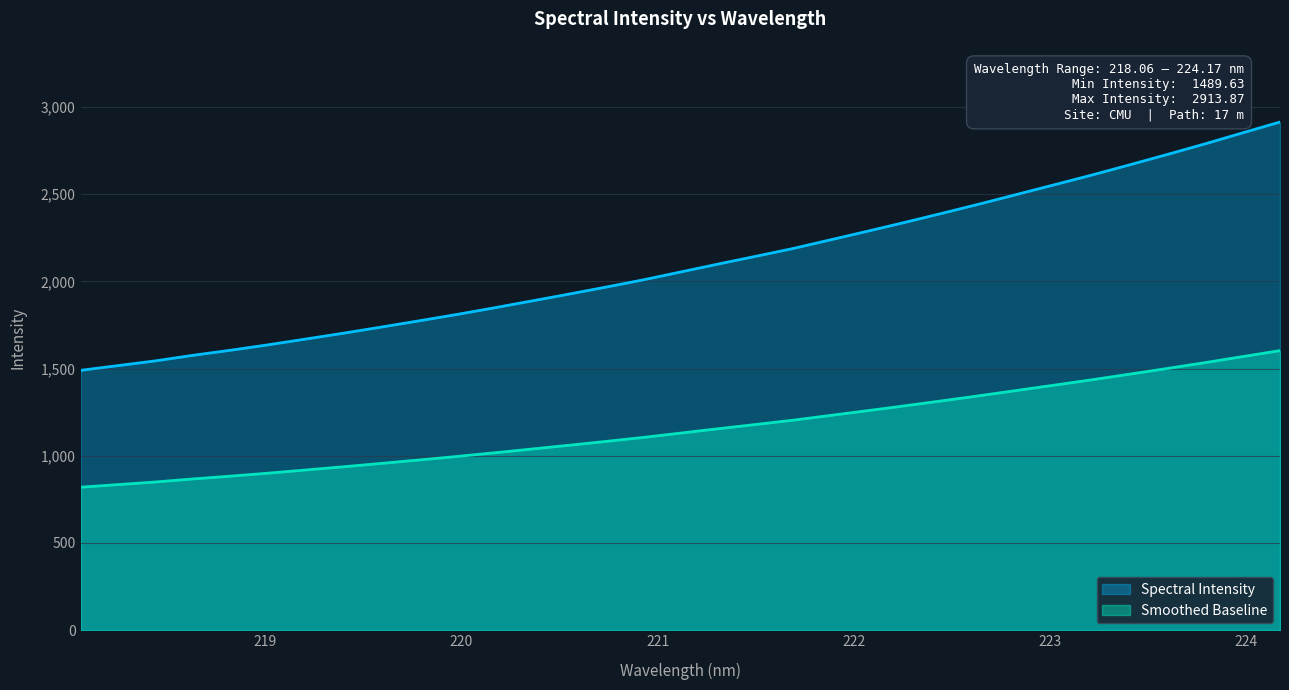

What is the ratio of the value at 219.2067 to the value at 222.8355?

0.7